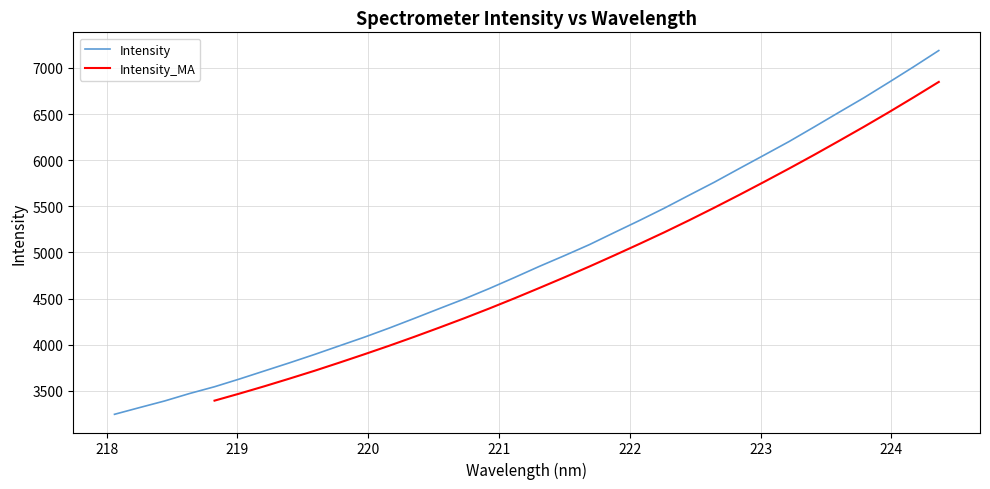

Which label corresponds to the smallest value in the chart?

218.0596